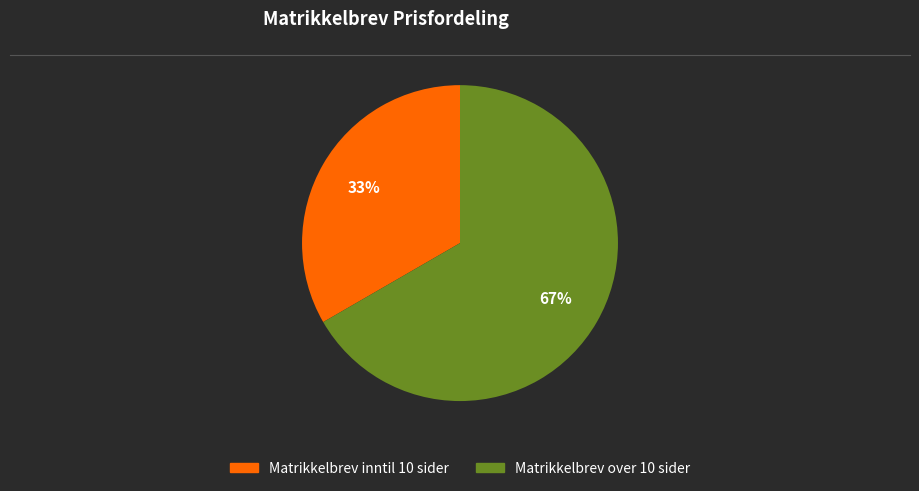

Which category has the smallest portion of the pie?

Matrikkelbrev inntil 10 sider